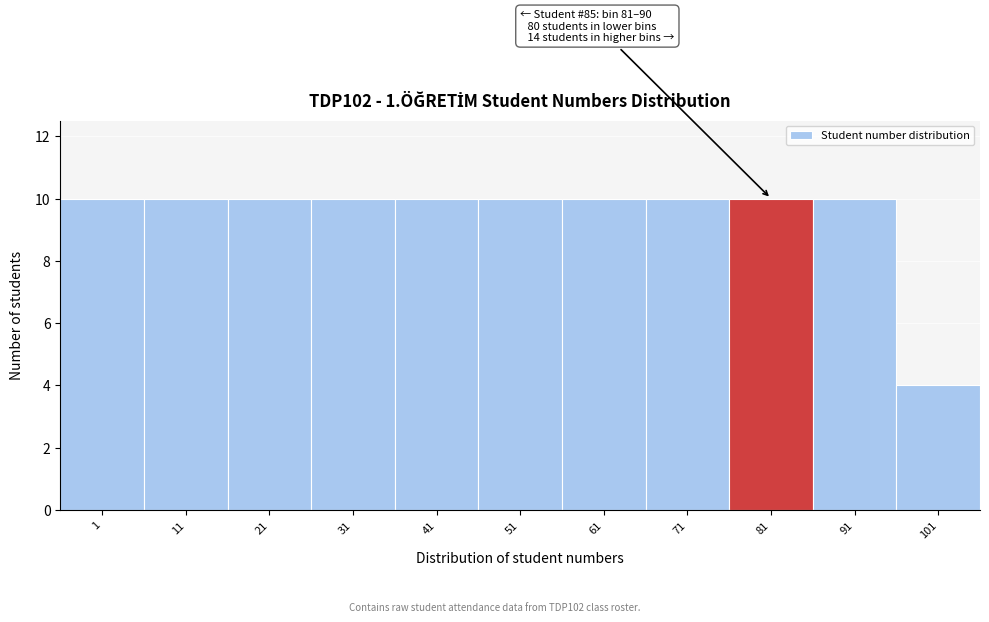

Reading left to right, what are all the values shown in this chart?

10	10	10	10	10	10	10	10	10	10	4